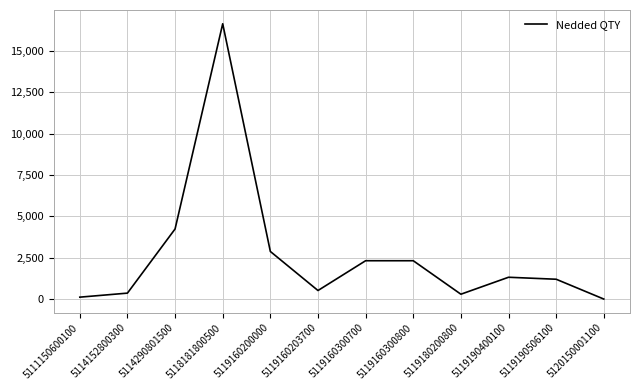

What is the greatest value displayed?

16653